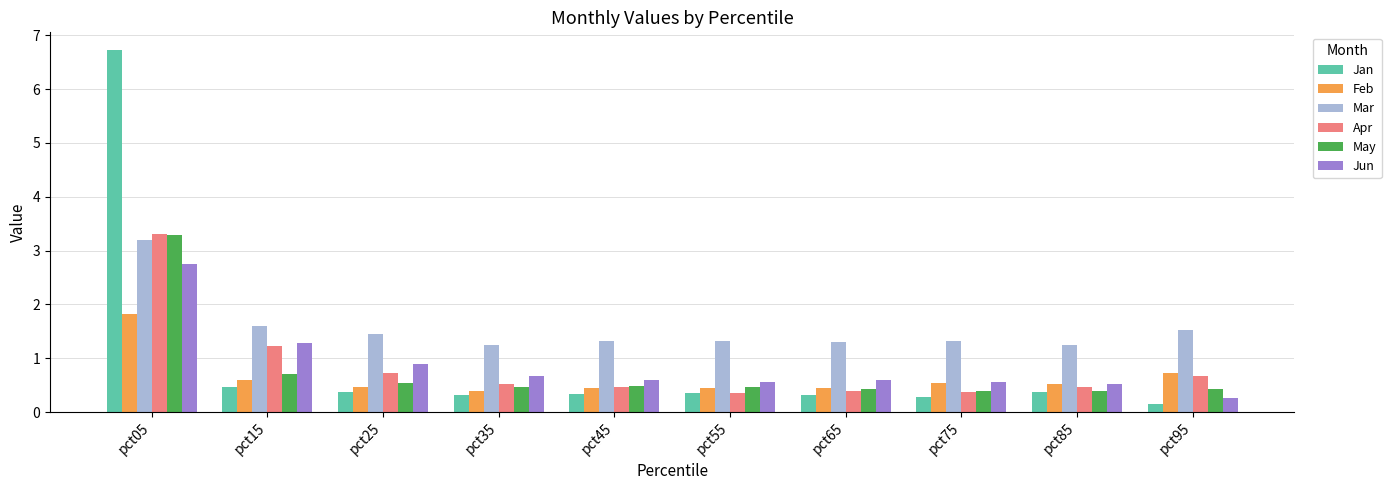

What is the sum of all Mar values?

15.5